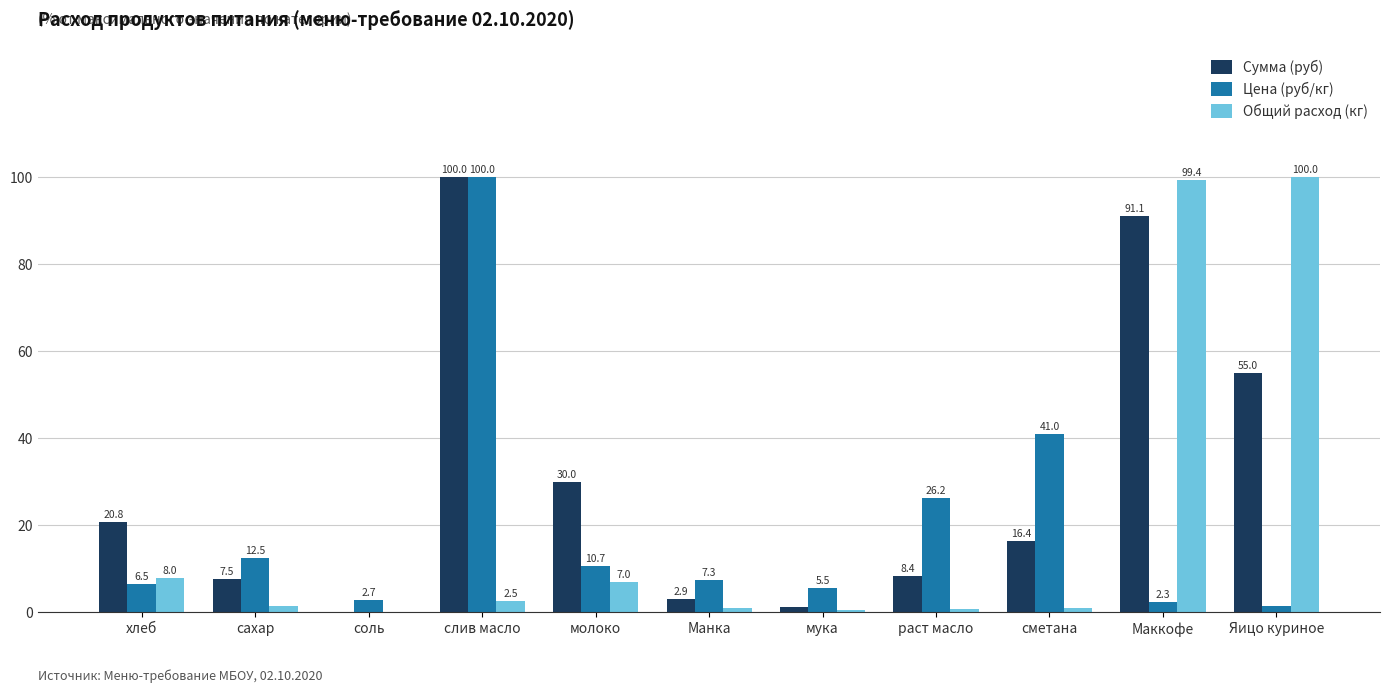

The value of Цена (руб/кг) at раст масло is 26.2. True or false?

True